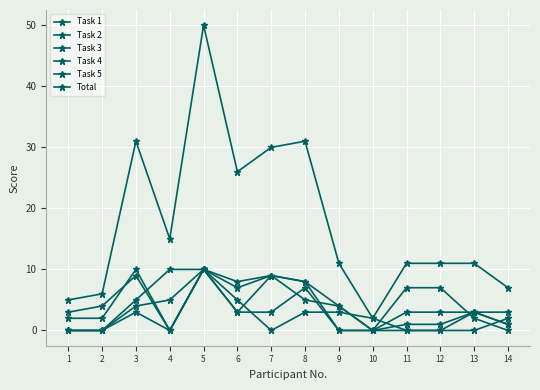

At which label does Task 3 reach its minimum?

4